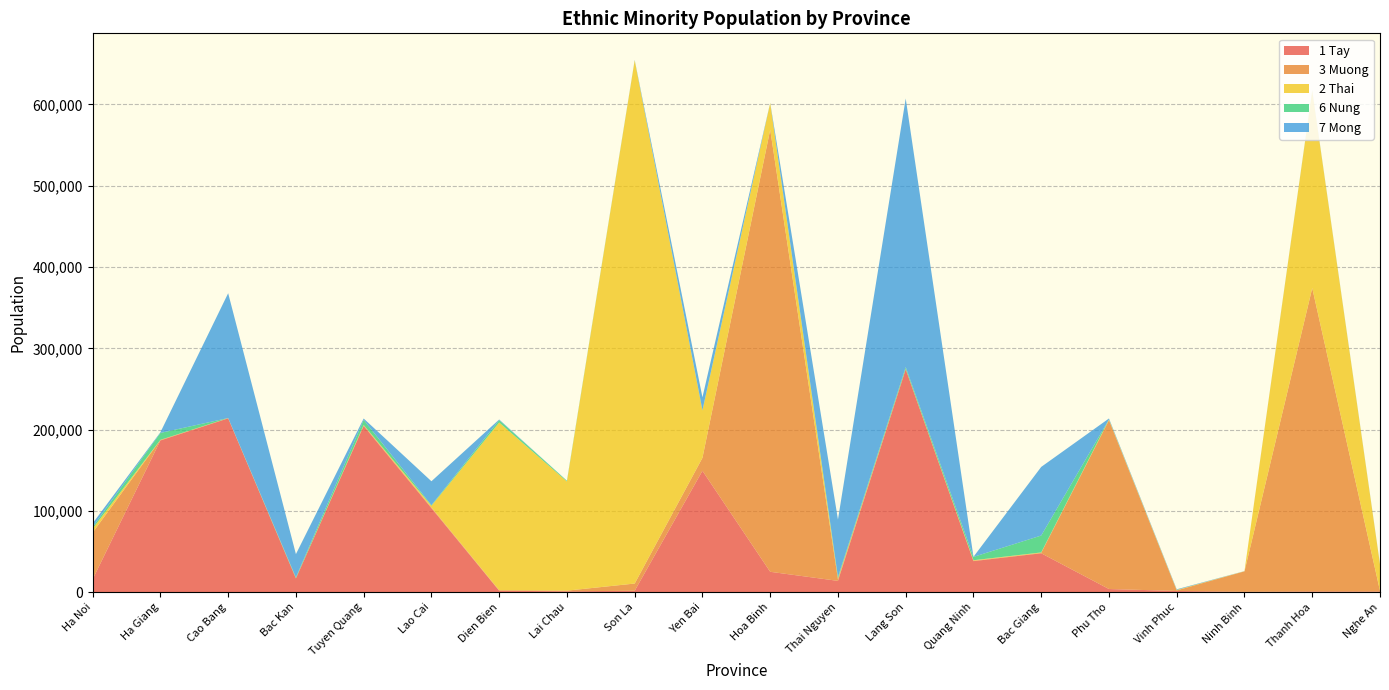

Reading right to left, what are all the values shown in this chart?

1 Tay: 808	863	384	1449	3828	47801	38142	274165	13836	25023	149301	1712	994	1717	103282	204443	16823	213827	186621	15798
3 Muong: 755	373262	25187	707	207752	526	587	417	1852	543912	15919	8845	845	731	1052	796	238	197	541	57446
2 Thai: 32412	242804	191	547	730	504	500	129	1031	32865	58178	643726	134281	206261	1875	387	84	90	217	4903
6 Nung: 150	271	23	68	217	20805	4109	2183	1939	147	561	183	888	2951	772	6347	967	117	8492	2004
7 Mong: 328	289	97	710	1122	84435	131	330421	70673	117	15741	319	111	738	29433	1635	28652	153517	791	4513